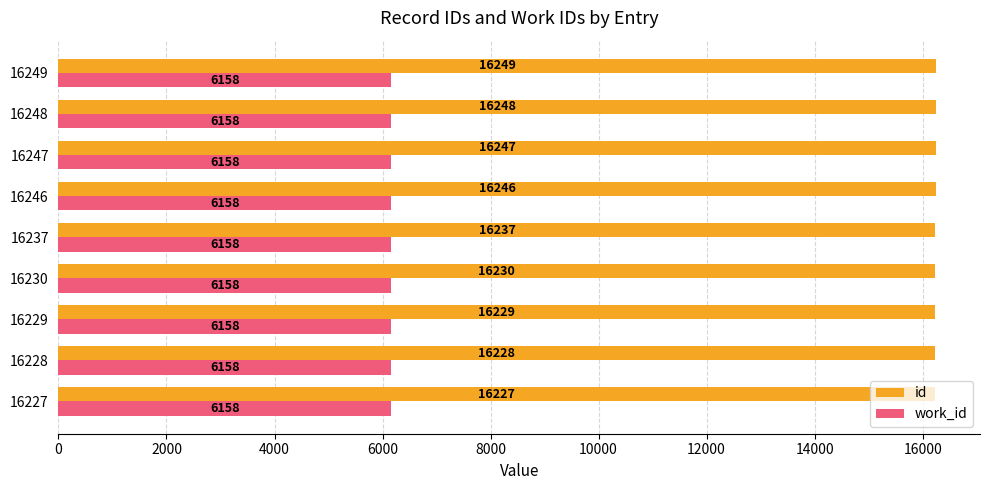

What is the sum of all work_id values?

55422